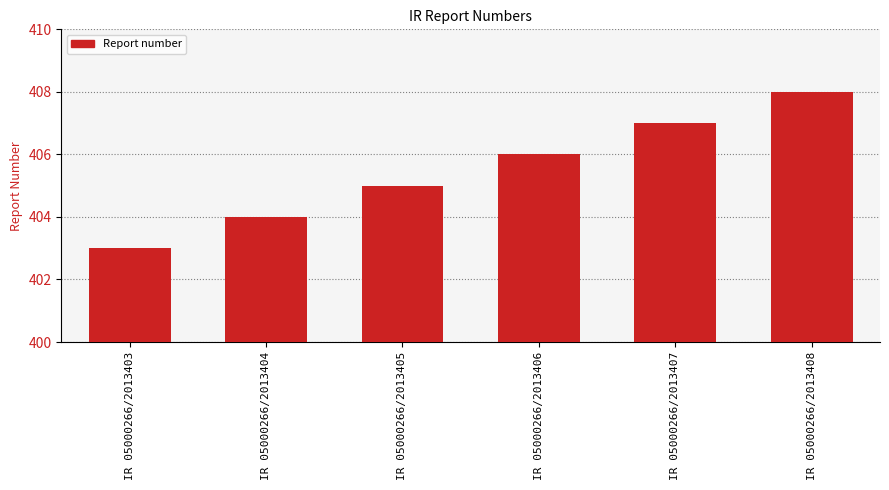

List the labels in order of value, largest first.

IR 05000266/2013408, IR 05000266/2013407, IR 05000266/2013406, IR 05000266/2013405, IR 05000266/2013404, IR 05000266/2013403